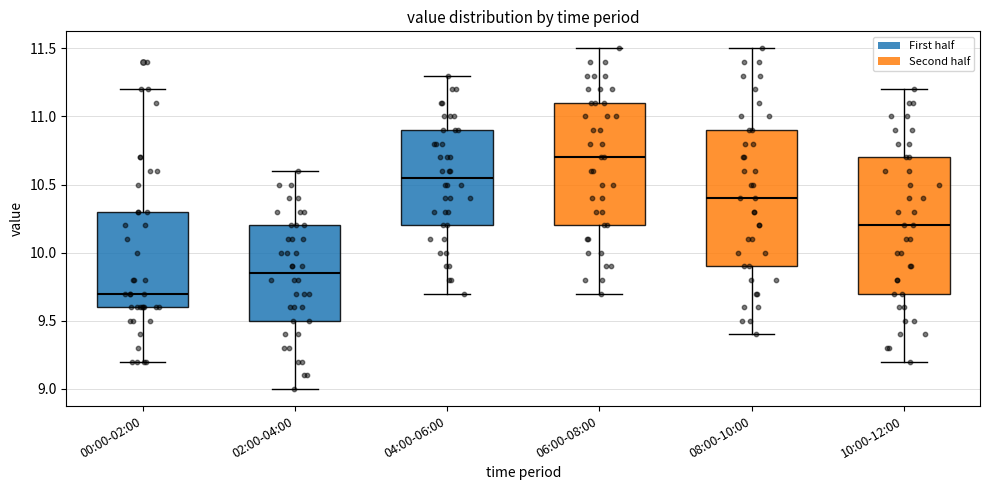

Where does the upper whisker of the box for 06:00-08:00 end on the y-axis? The values are not printed on the chart, so give them approximately, as read against the axis.

11.50